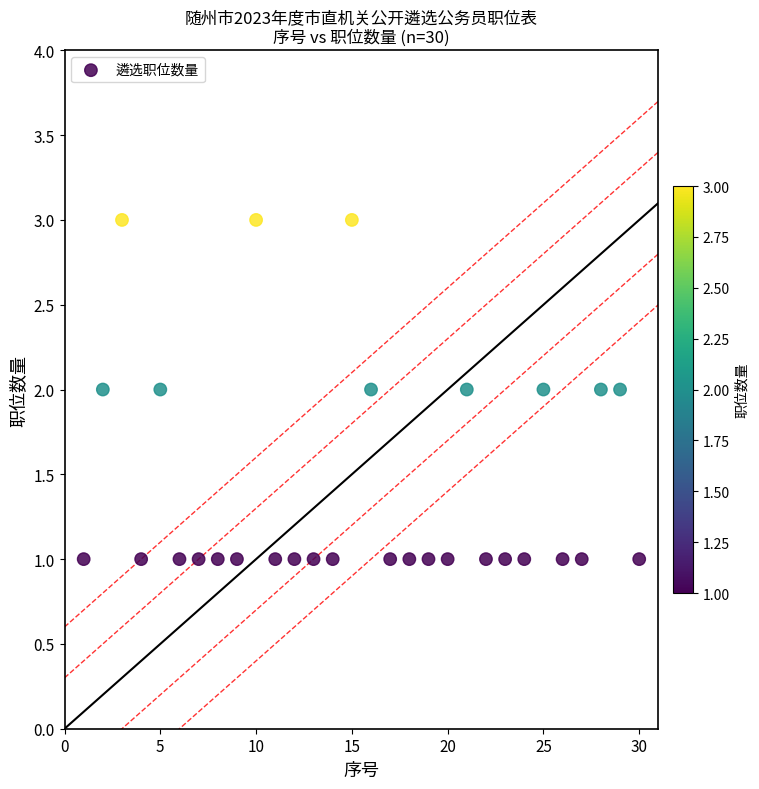

List the coordinates of all points as (X, Y) pairs, reading left to right.

(1, 1)  (2, 2)  (3, 3)  (4, 1)  (5, 2)  (6, 1)  (7, 1)  (8, 1)  (9, 1)  (10, 3)  (11, 1)  (12, 1)  (13, 1)  (14, 1)  (15, 3)  (16, 2)  (17, 1)  (18, 1)  (19, 1)  (20, 1)  (21, 2)  (22, 1)  (23, 1)  (24, 1)  (25, 2)  (26, 1)  (27, 1)  (28, 2)  (29, 2)  (30, 1)